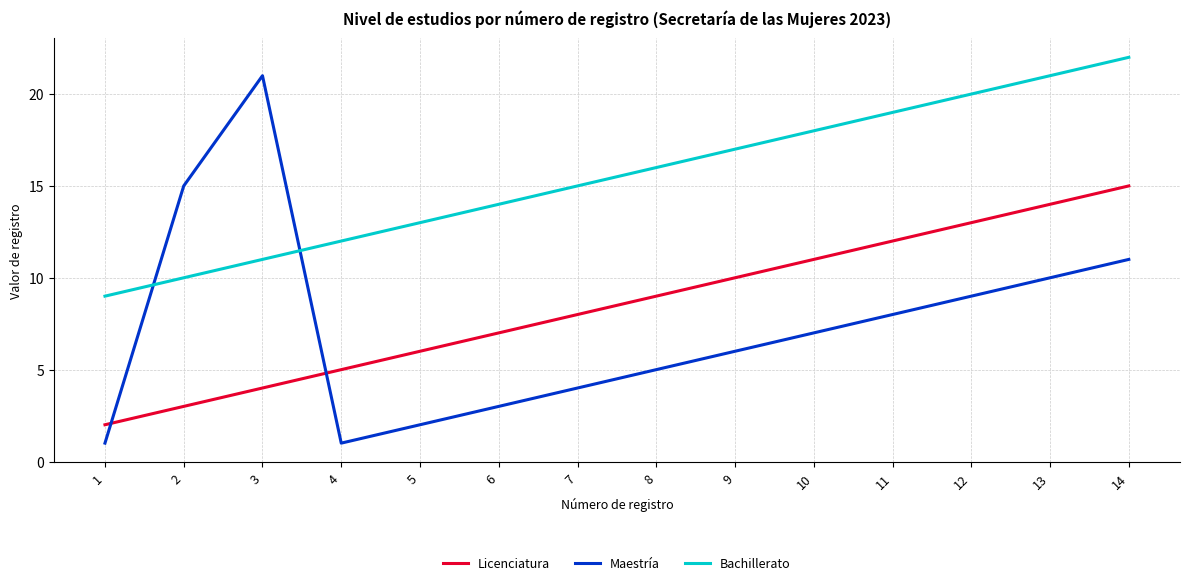

The value of Maestría at 7 is 4. True or false?

True